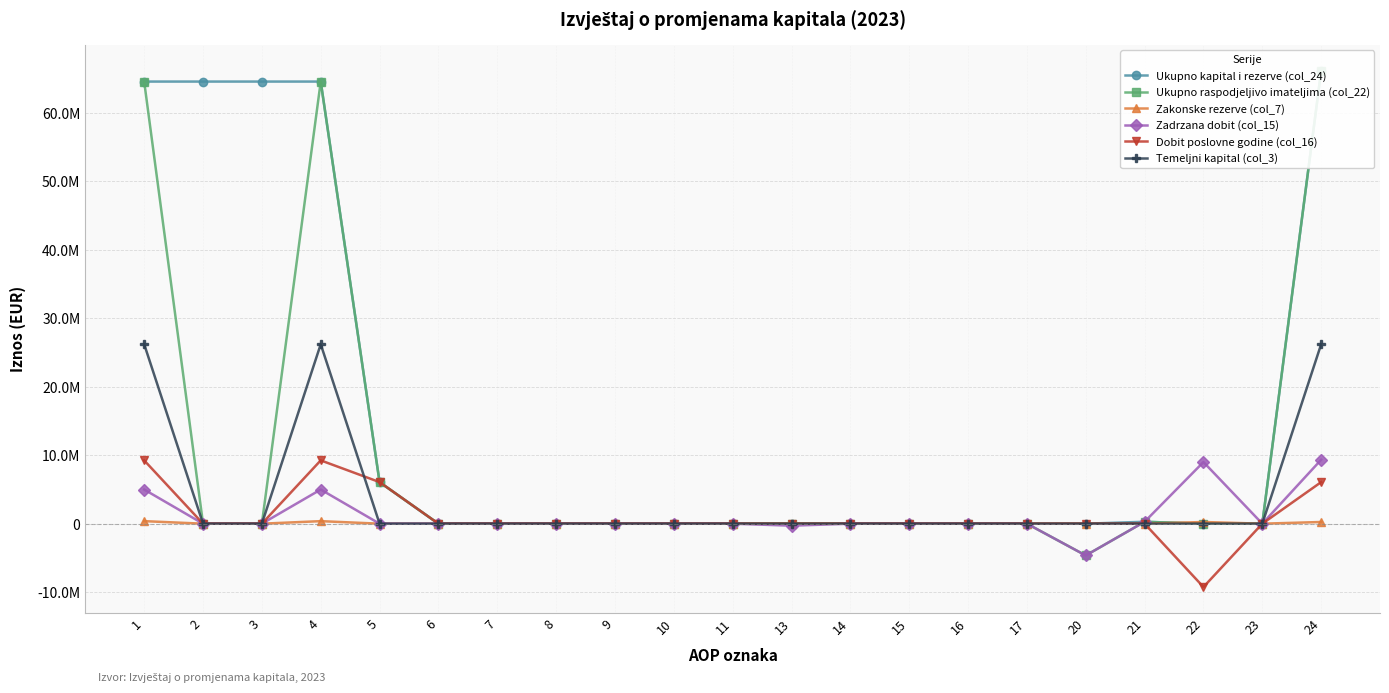

At which label is Temeljni kapital (col_3) closest to 13107697?

2